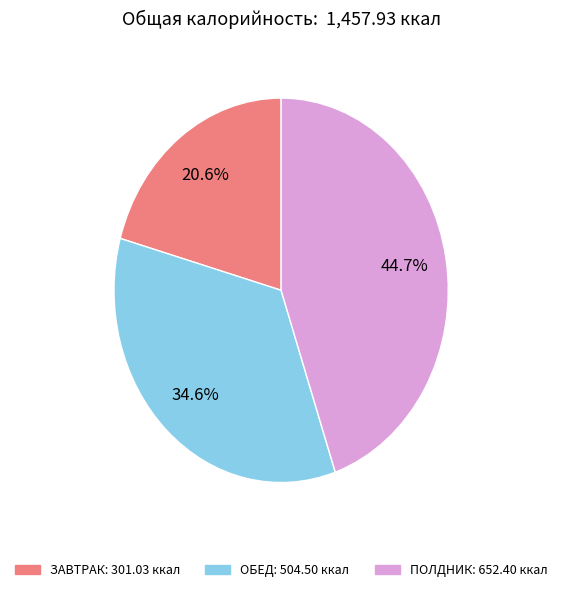

Is there any slice that represents more than half of the pie?

No